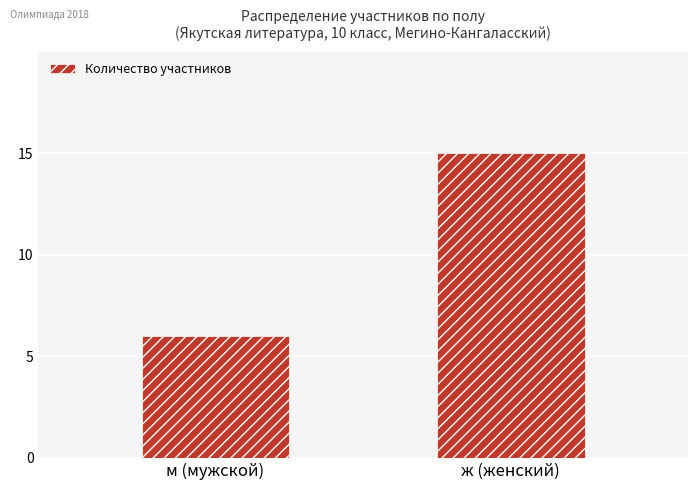

How many bars are there in total?

2